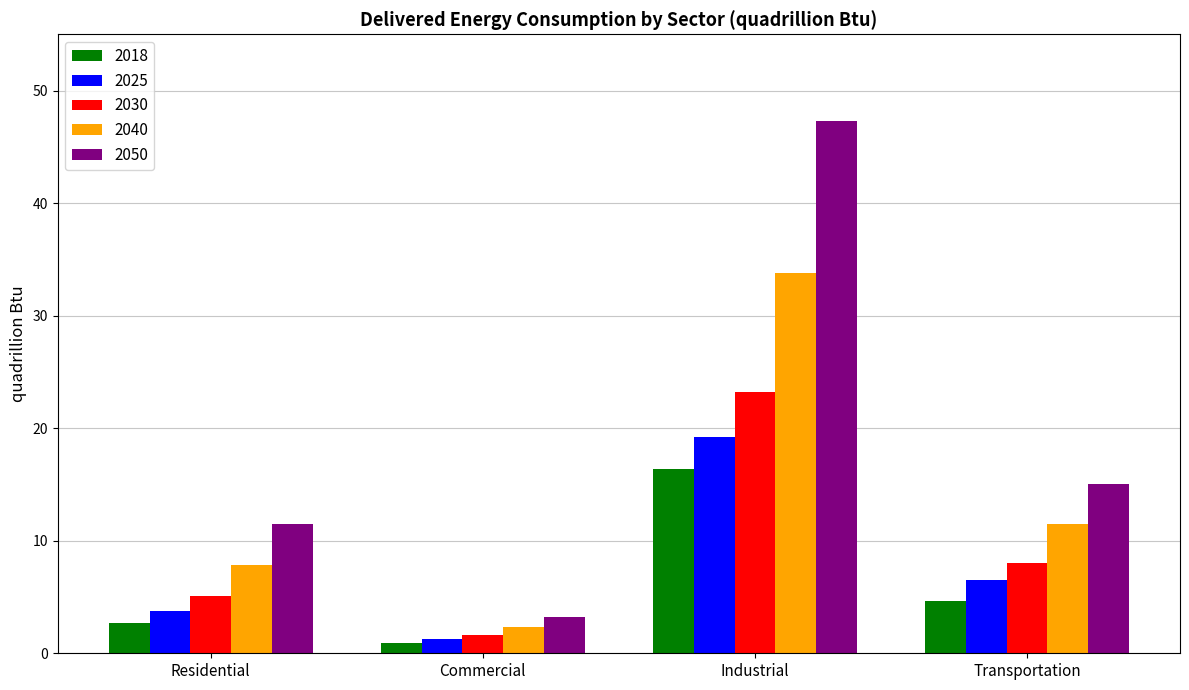

At which label does 2050 reach its minimum?

Commercial